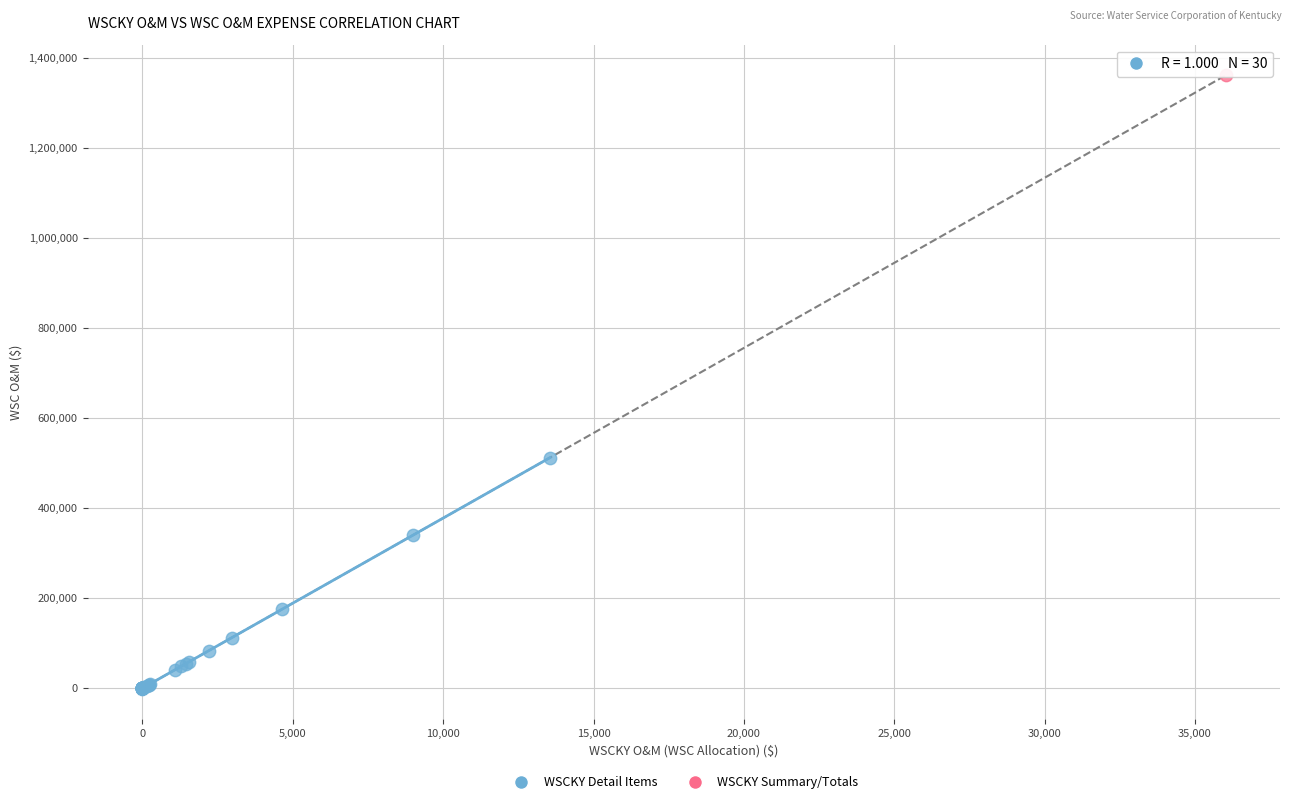

What are all the series names shown in the legend?

WSCKY Detail Items, WSCKY Summary/Totals